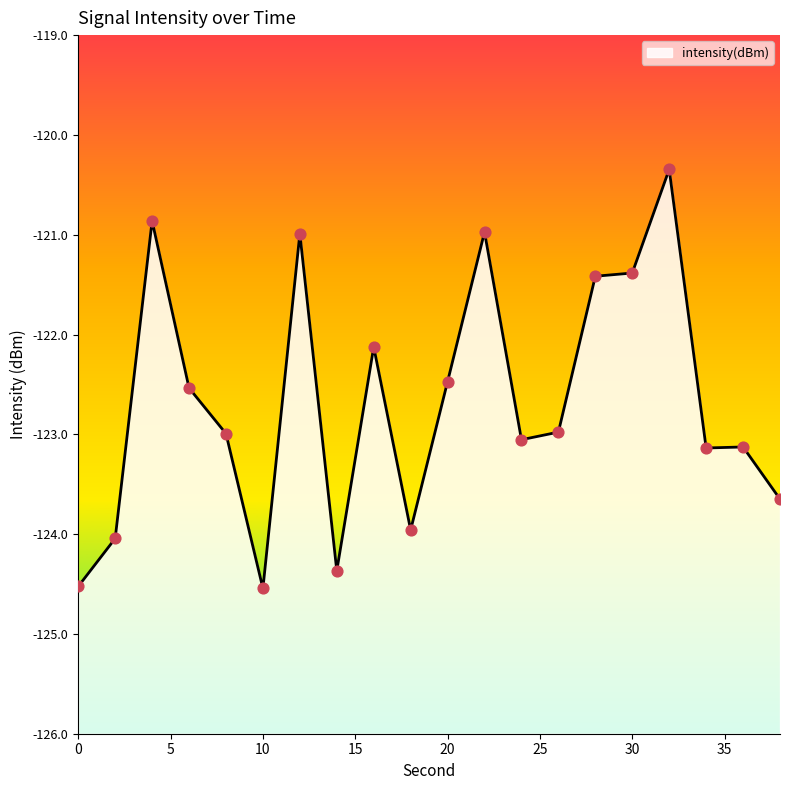

Between 30 and 8, which is larger?

30